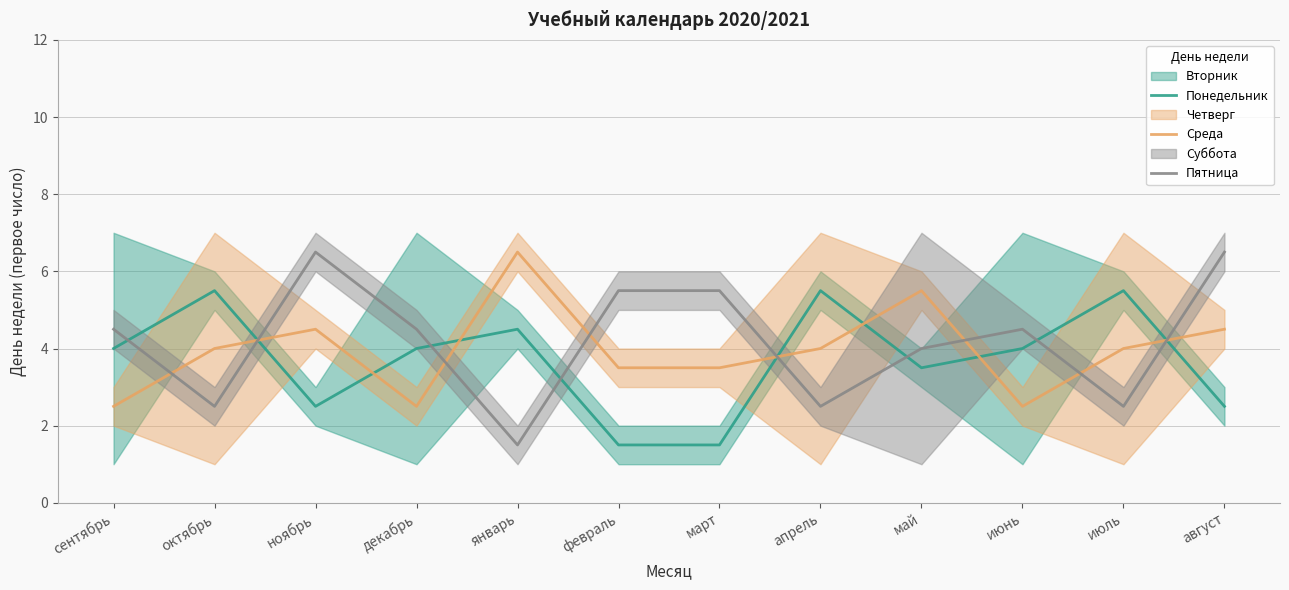

How many values in the Понедельник series are below 4?

5